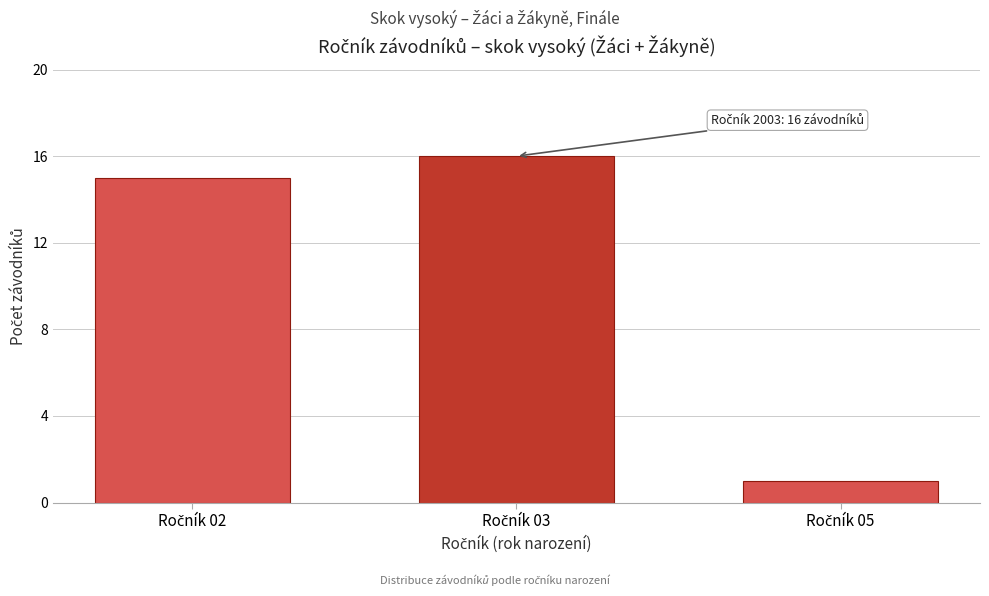

Reading left to right, transcribe all the data shown in this chart.

15	16	1